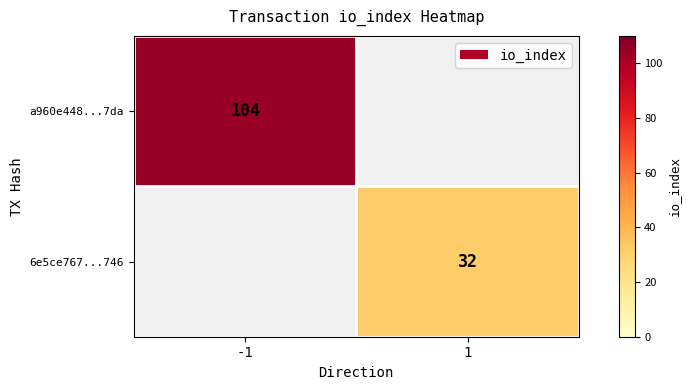

The a960e448...7da series shows 104 at -1. True or false?

True